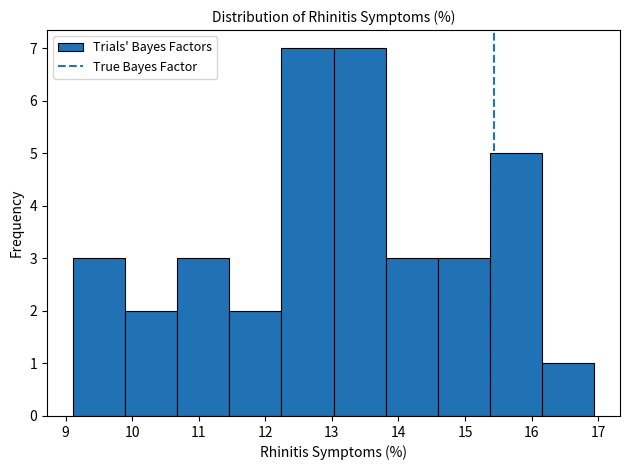

What is the height of the bar covering 13.0 to 13.8 on the x-axis? Neither the bar edges nor the heights are printed on the chart, so give them approximately, as read against the axes.

7